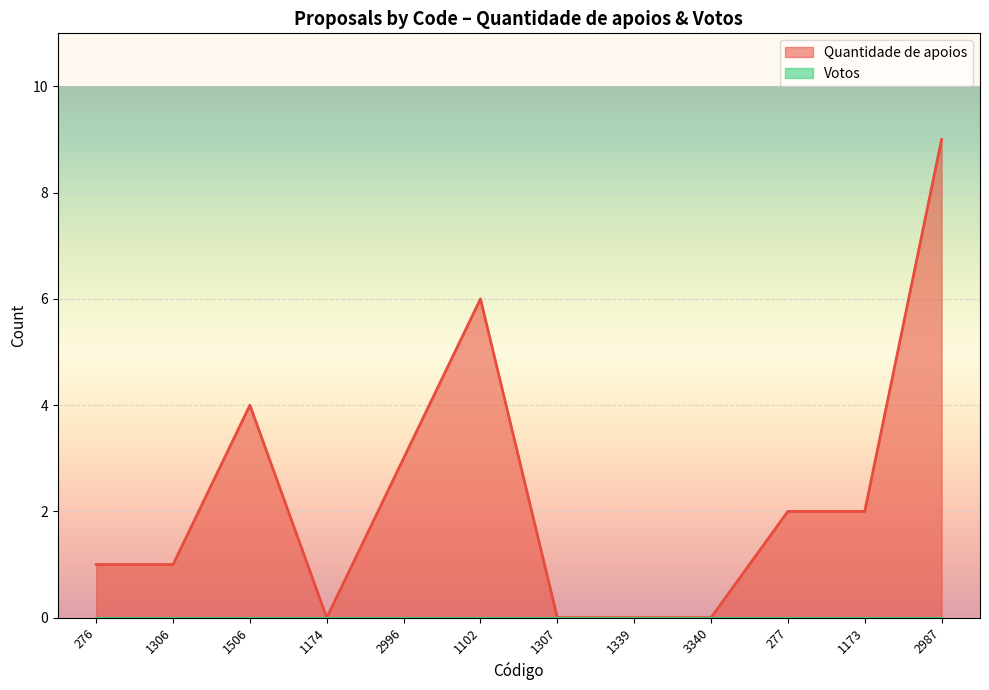

True or false: the data shows 3 at 1174.

False